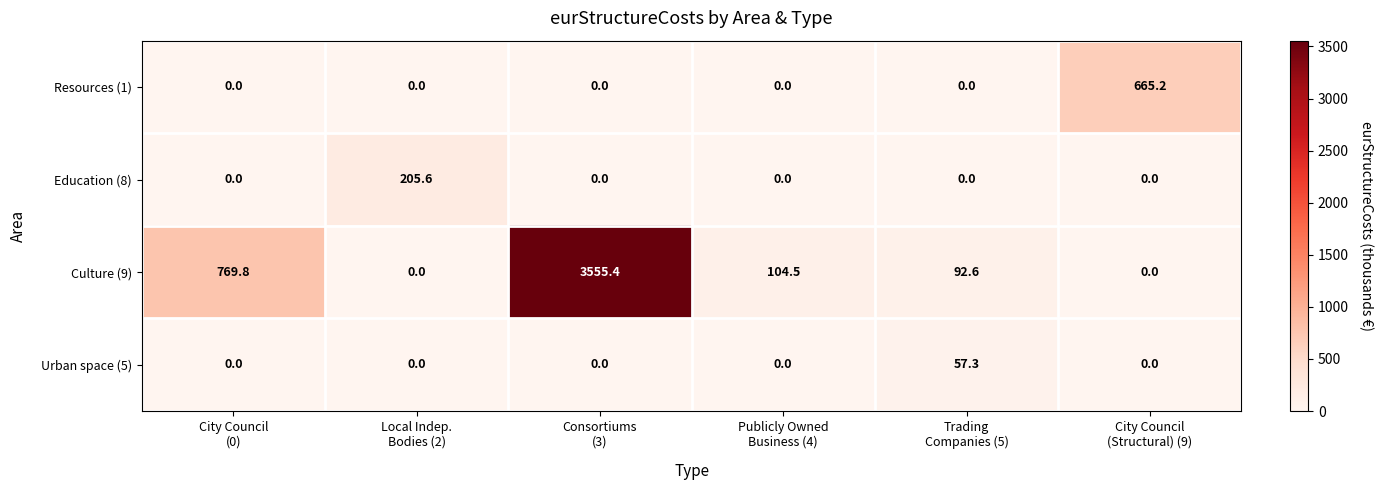

What is the spread (max minus min) of values at Consortiums
(3)?

3555.4